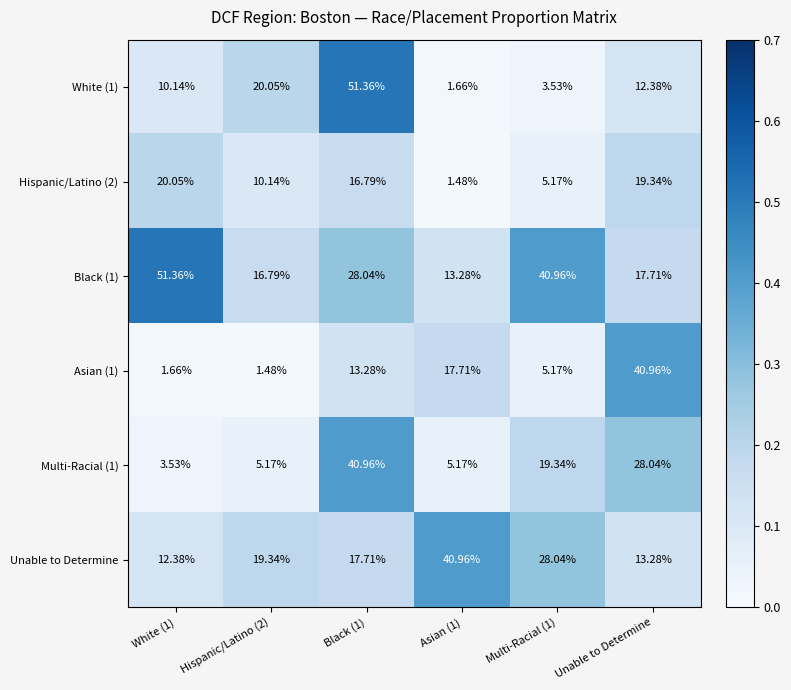

Is the value of White (1) at Asian (1) greater than the value of Multi-Racial (1) at Hispanic/Latino (2)?

No